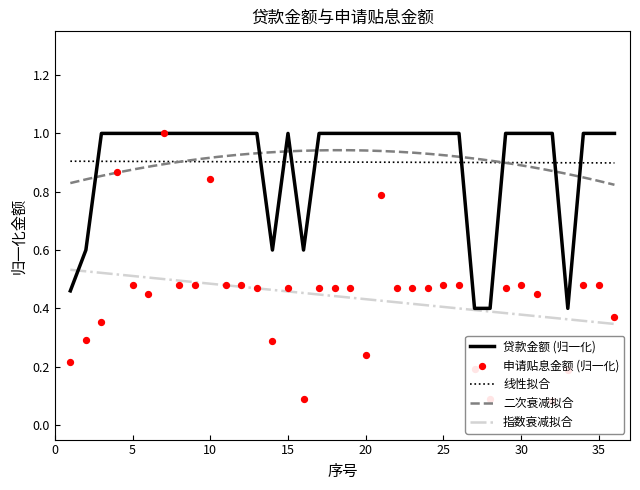

Which series reaches the minimum Y coordinate?

申请贴息金额